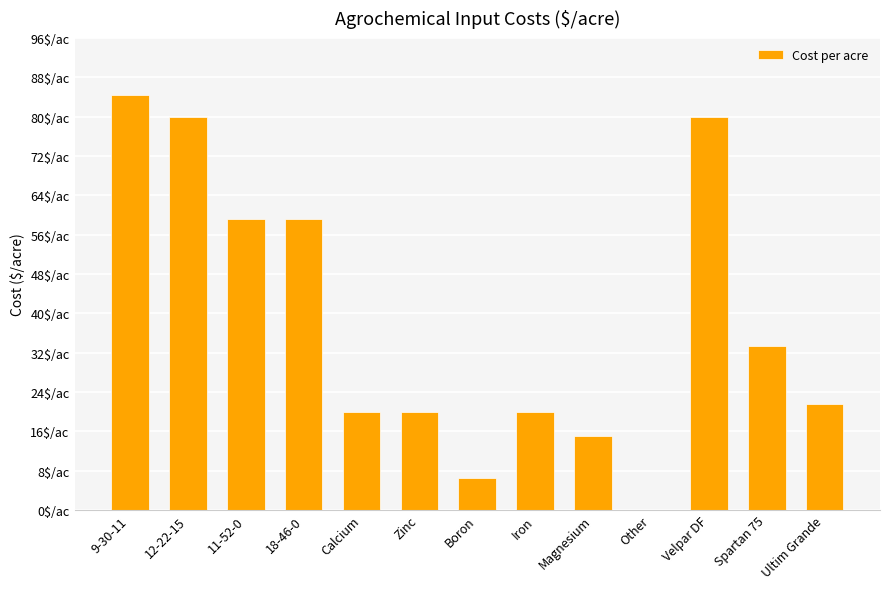

At which label is the value closest to 42?

Spartan 75